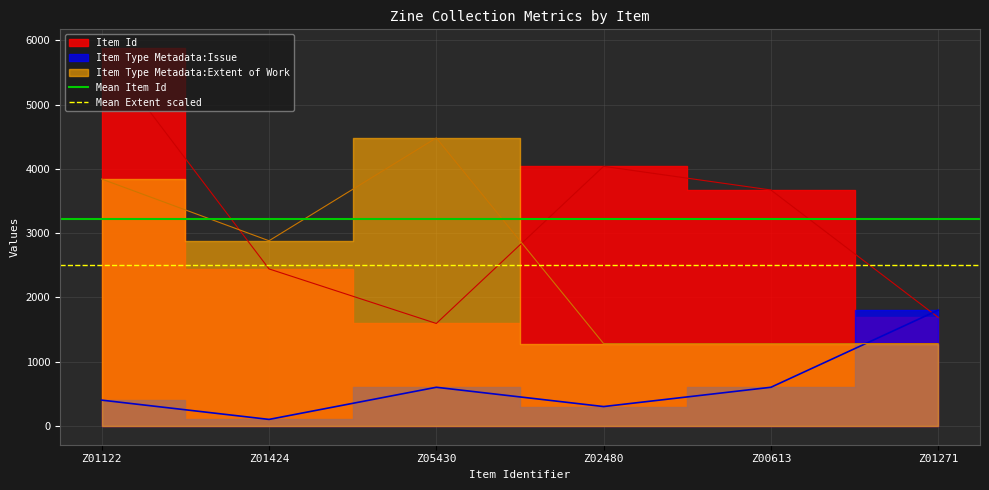

Which label corresponds to the largest value in the chart?

Z01122